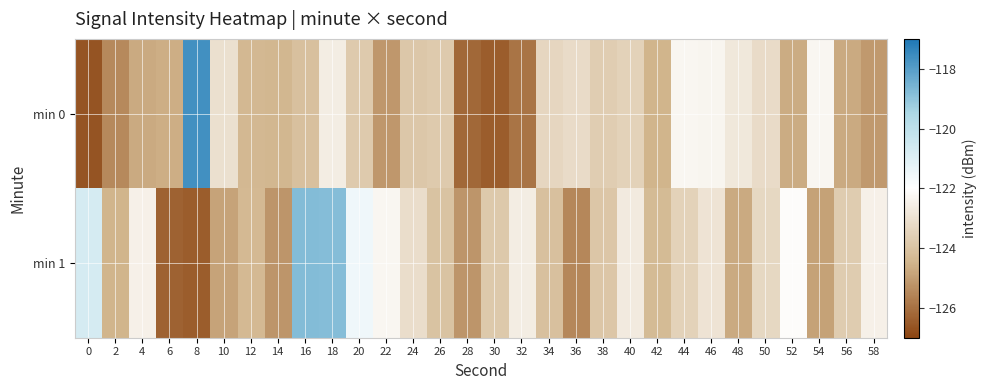

Reading right to left, transcribe all the data shown in this chart.

min 0: 58=-125.1	56=-124.7	54=-122.3	52=-124.7	50=-123.2	48=-122.8	46=-122.3	44=-122.3	42=-124.5	40=-123.5	38=-123.7	36=-123.2	34=-123.4	32=-125.9	30=-126.4	28=-126.2	26=-123.8	24=-123.8	22=-125.1	20=-123.8	18=-122.6	16=-124.1	14=-124.4	12=-124.3	10=-123.0	8=-117.7	6=-124.6	4=-124.7	2=-125.4	0=-126.6
min 1: 58=-122.5	56=-123.7	54=-124.9	52=-122.1	50=-123.3	48=-124.7	46=-122.9	44=-123.5	42=-124.3	40=-122.7	38=-123.9	36=-125.5	34=-124.1	32=-122.6	30=-123.8	28=-125.2	26=-124.0	24=-123.1	22=-122.3	20=-121.5	18=-118.8	16=-118.8	14=-125.2	12=-124.3	10=-124.9	8=-126.4	6=-126.3	4=-122.5	2=-124.5	0=-120.7